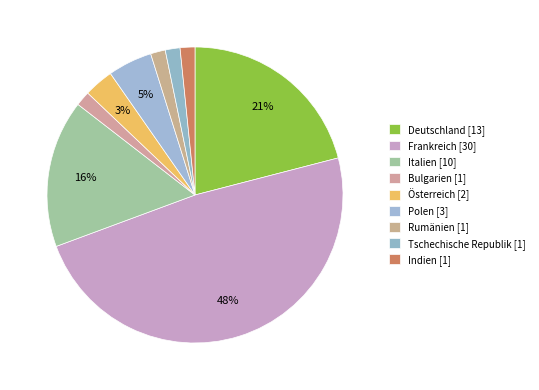

Is it true that Bulgarien is 14% of the pie?

False